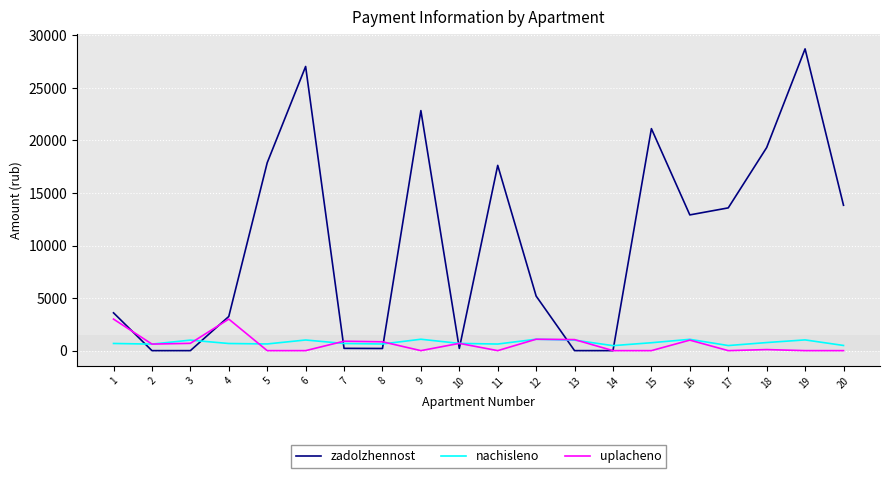

True or false: zadolzhennost and uplacheno cross at least once.

True